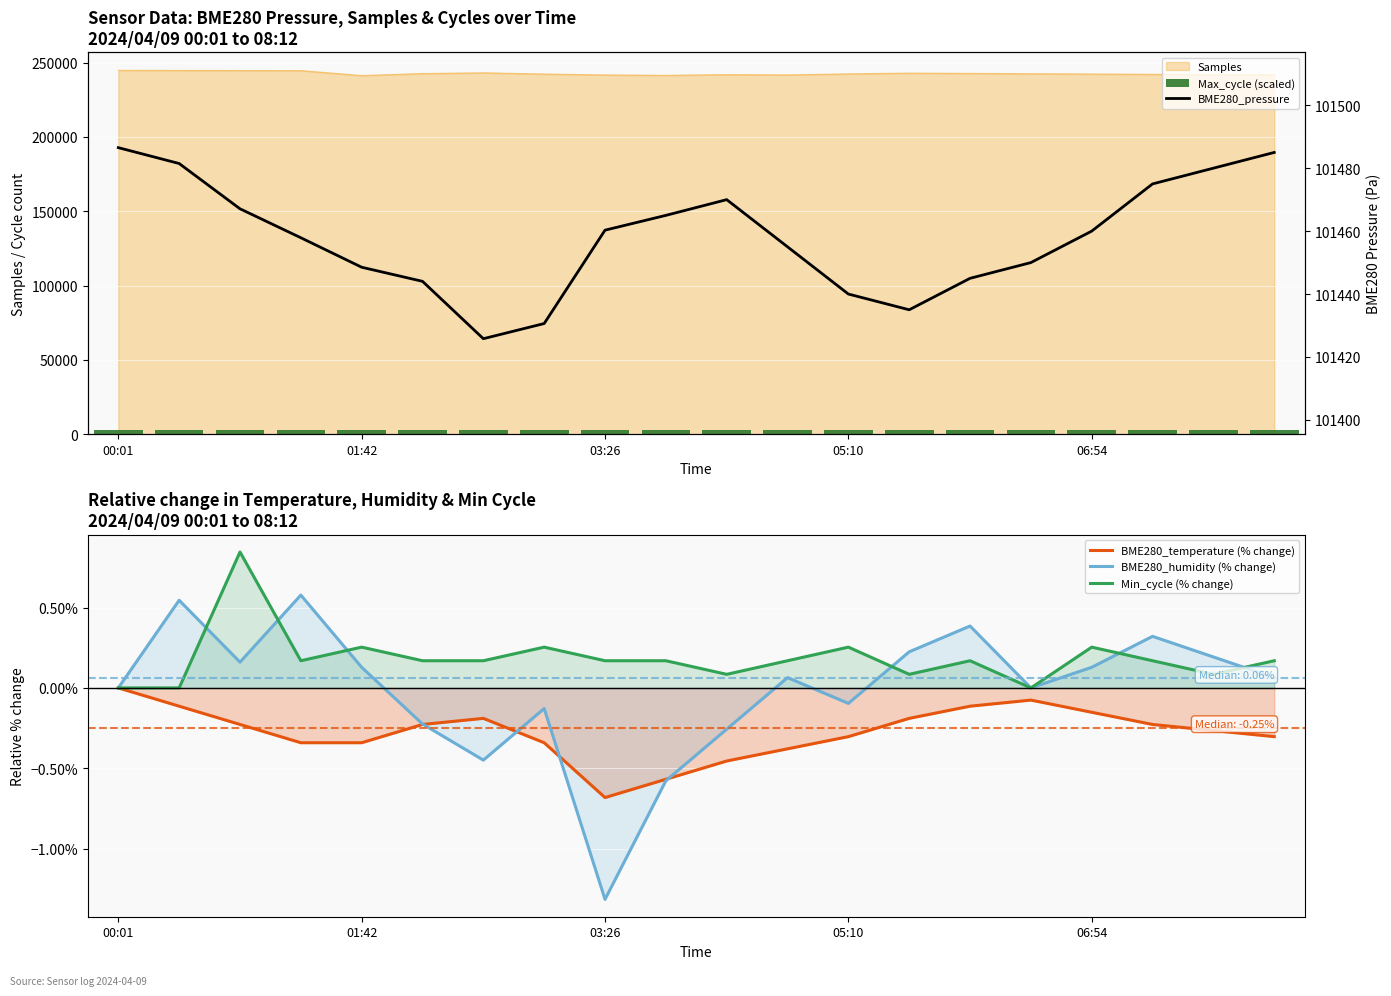

Which series has the largest range (max minus min)?

Max_cycle (scaled)